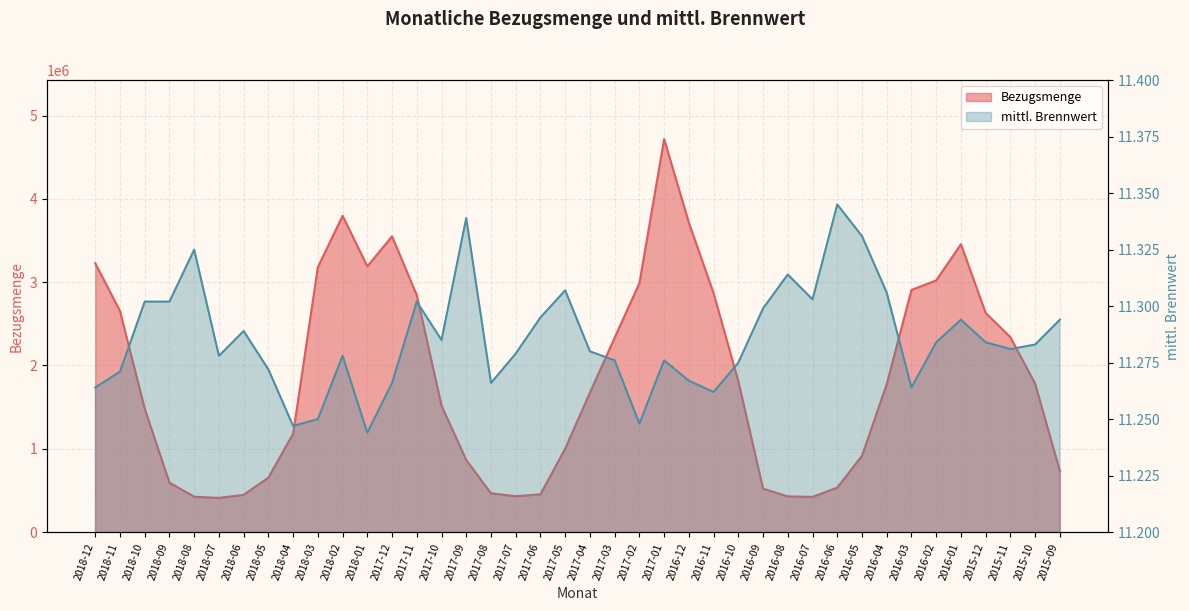

What is the approximate value of Bezugsmenge at 2018-09?

594277.0